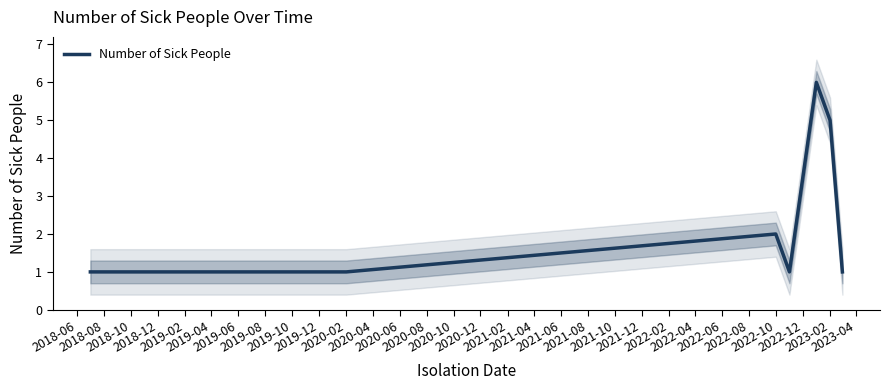

What is the maximum value for Number of Sick People?

6